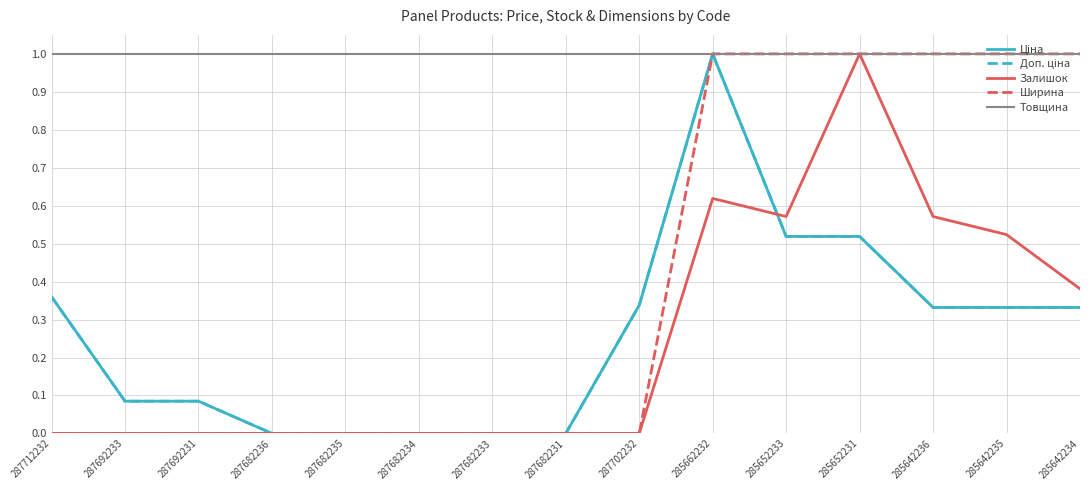

Between 287682233 and 285642236, which series saw the biggest shift?

Ширина